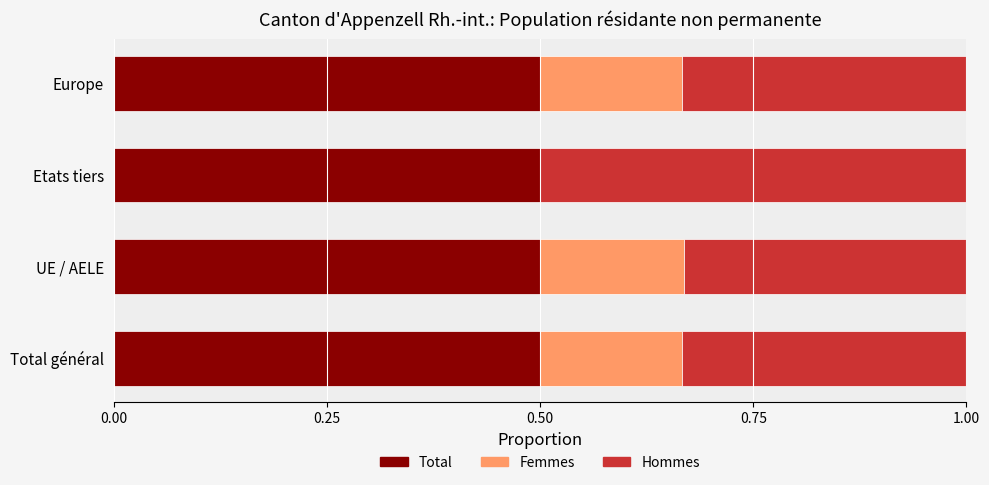

What is the sum of the Total values at Europe and UE / AELE?

1.0